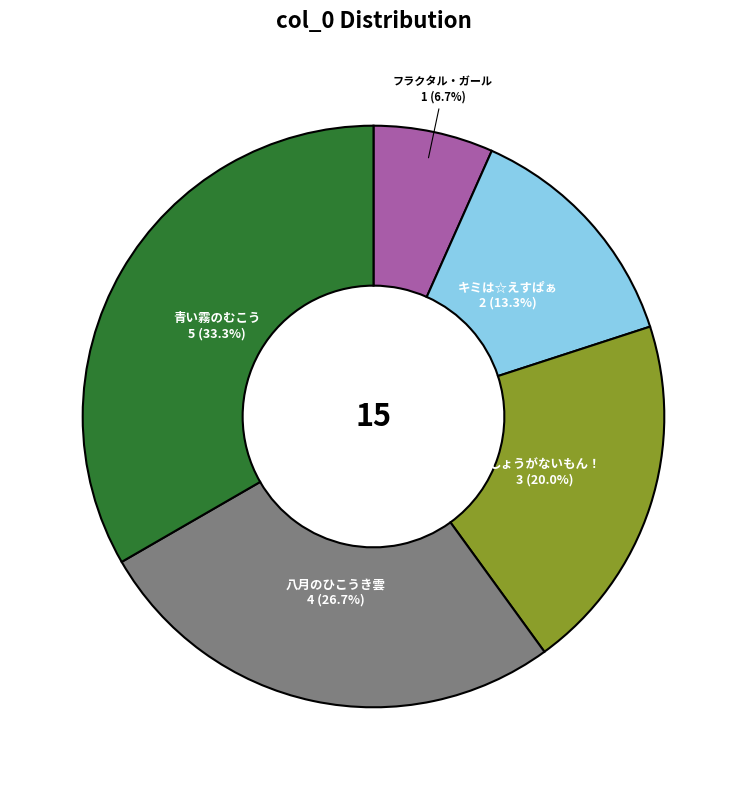

What percentage is the フラクタル・ガール slice, to the nearest percent?

7%